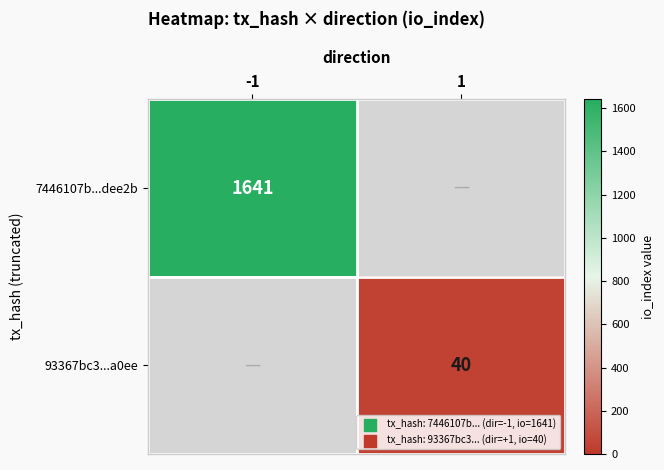

Is the value of 93367bc3...a0ee at 1 greater than the value of 7446107b...dee2b at -1?

No